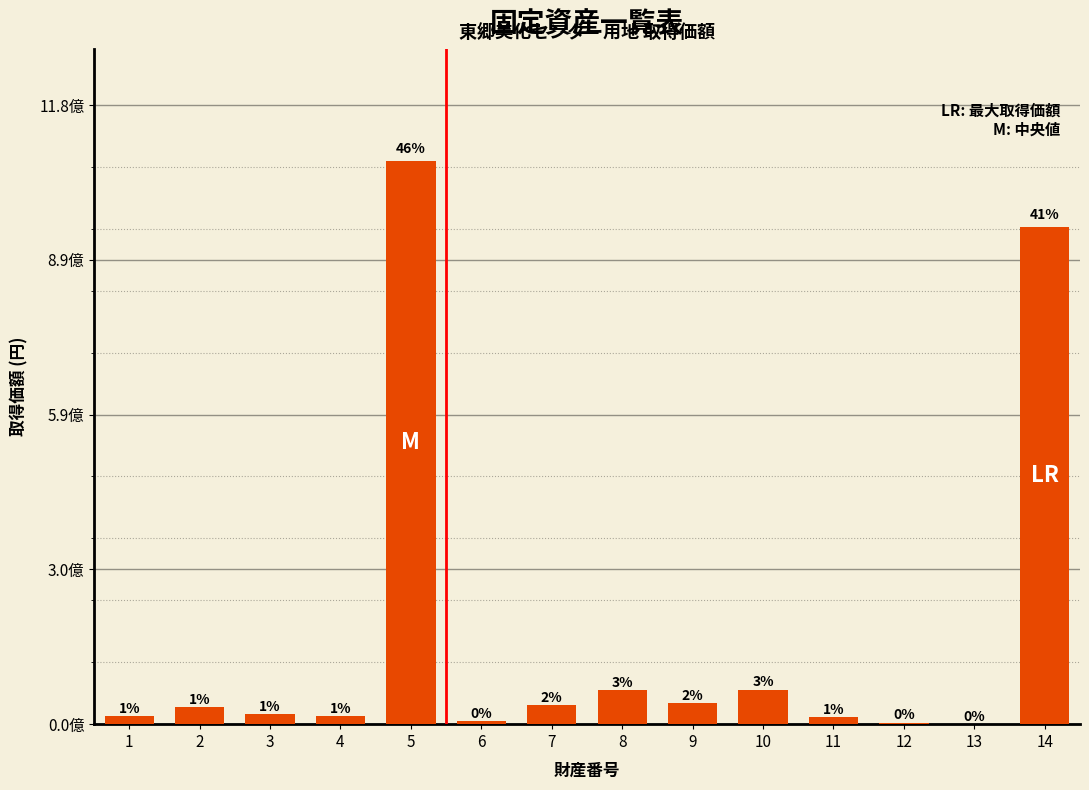

Is it true that the value at 6 is 9125307?

False